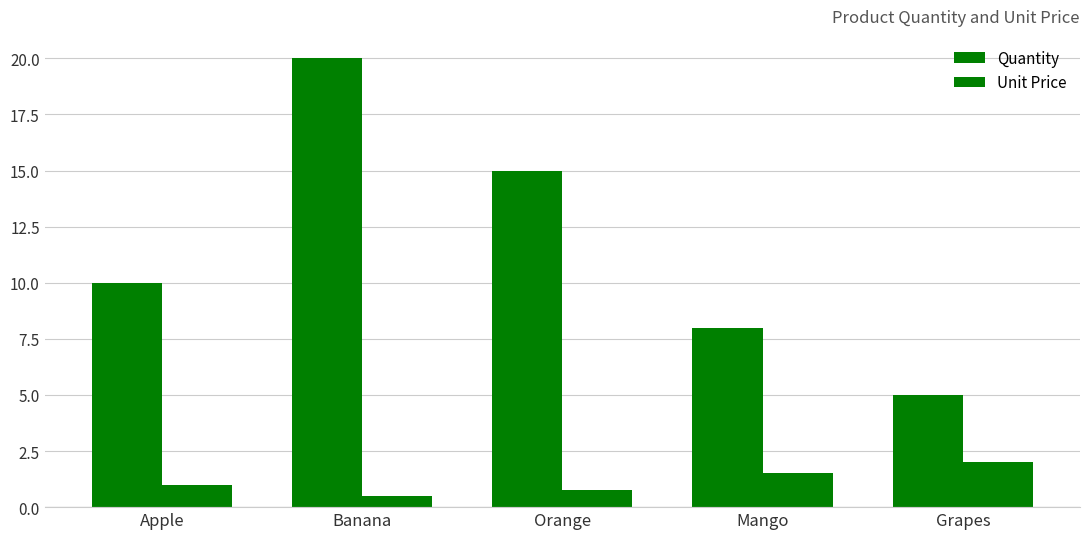

At which category is the sum across all series the highest?

Banana